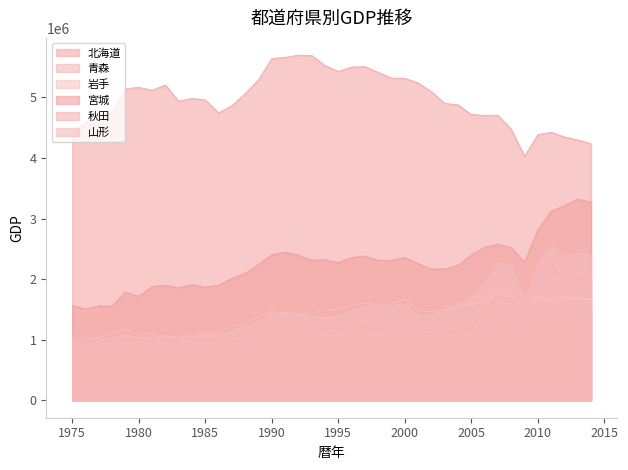

The 青森 series shows 629357.5 at 1988. True or false?

False